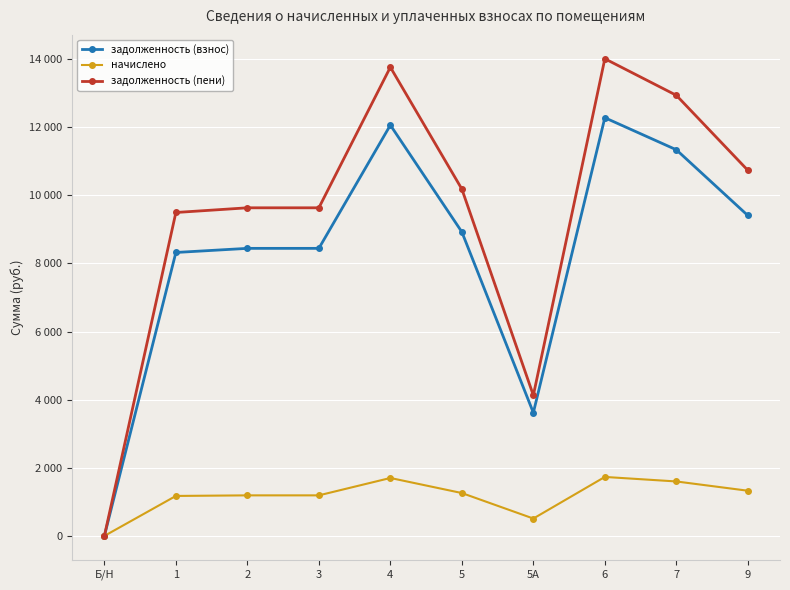

Is it true that задолженность (пени) equals 9632.7 at 3?

True